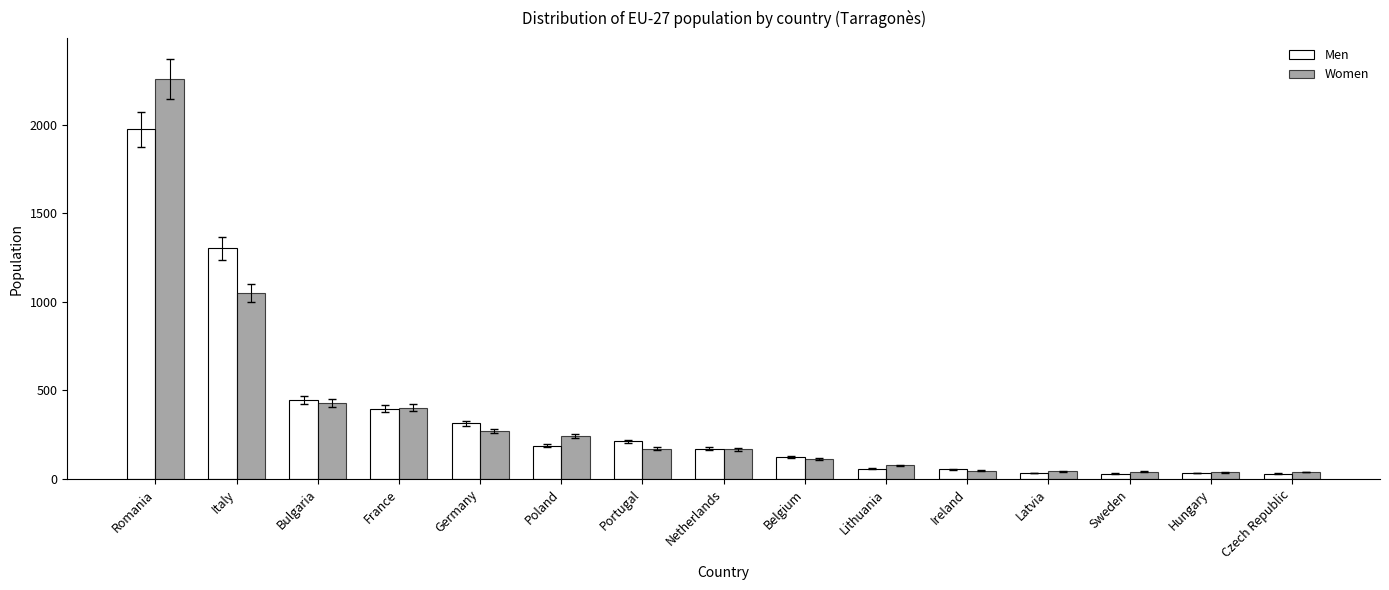

How many distinct data groups are displayed?

2